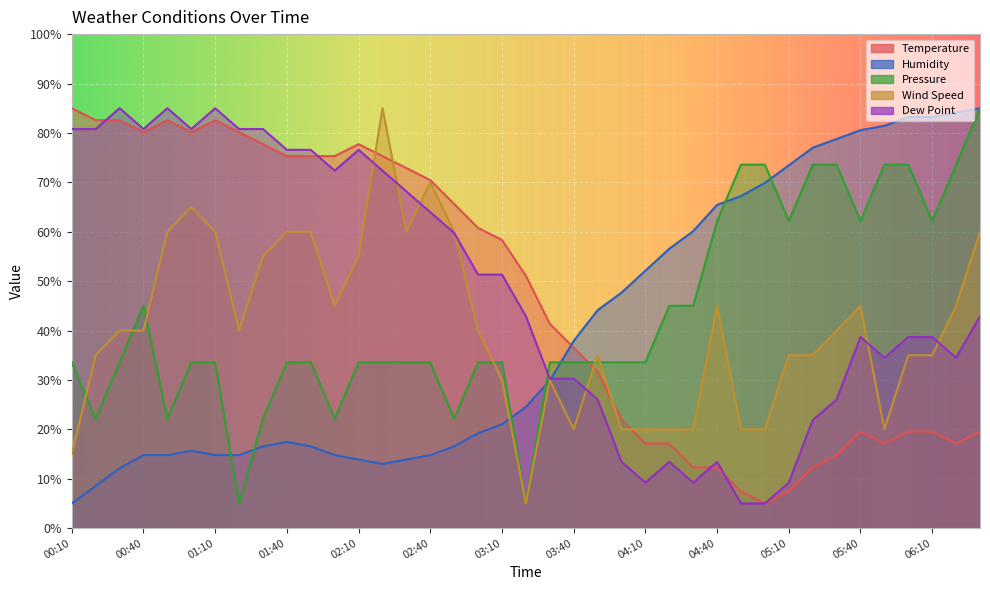

How many interior local peaks does the Wind Speed series have?

7